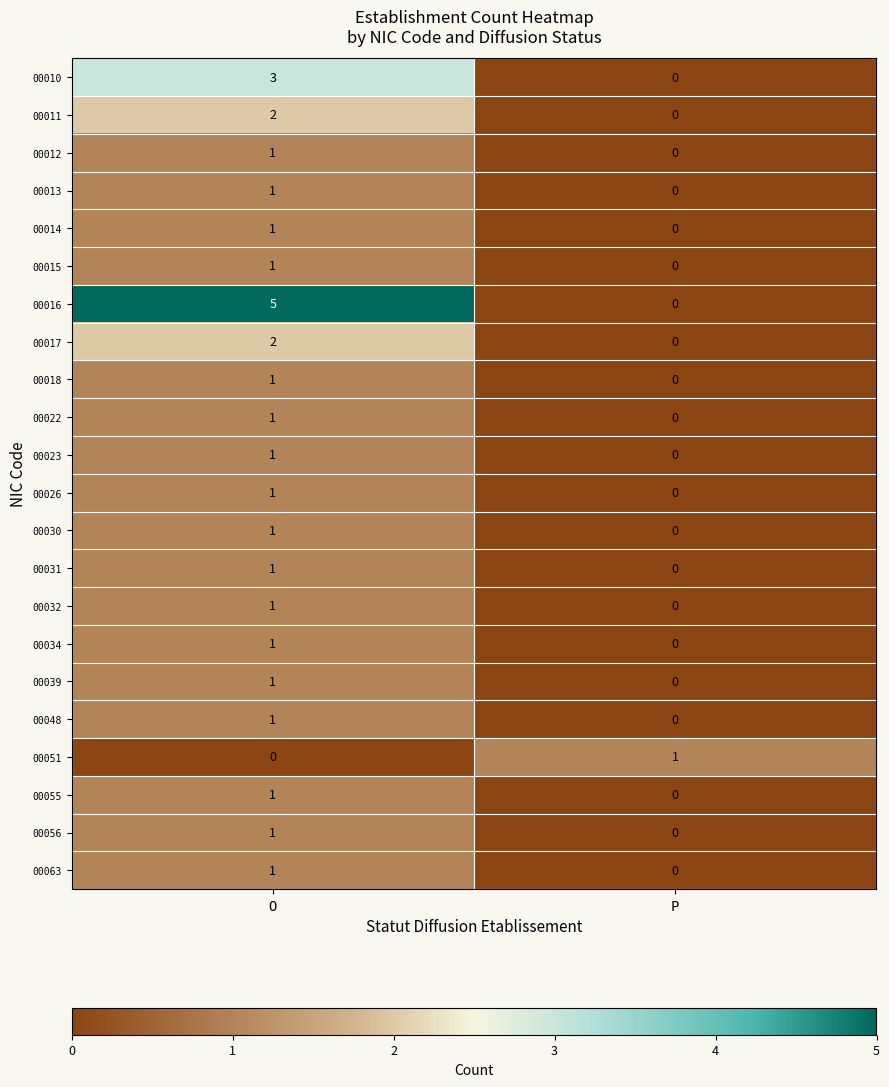

Which category has the lowest value in the 00010 series?

P